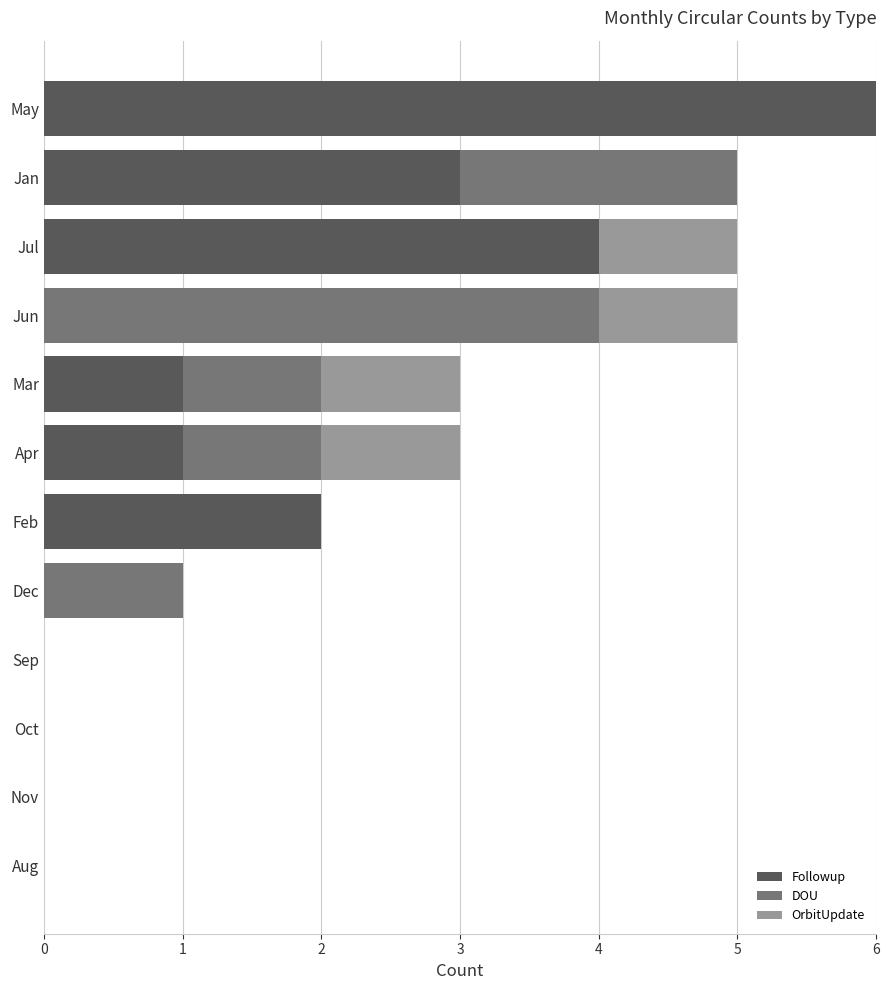

What is the total value across all series at Jan?

5